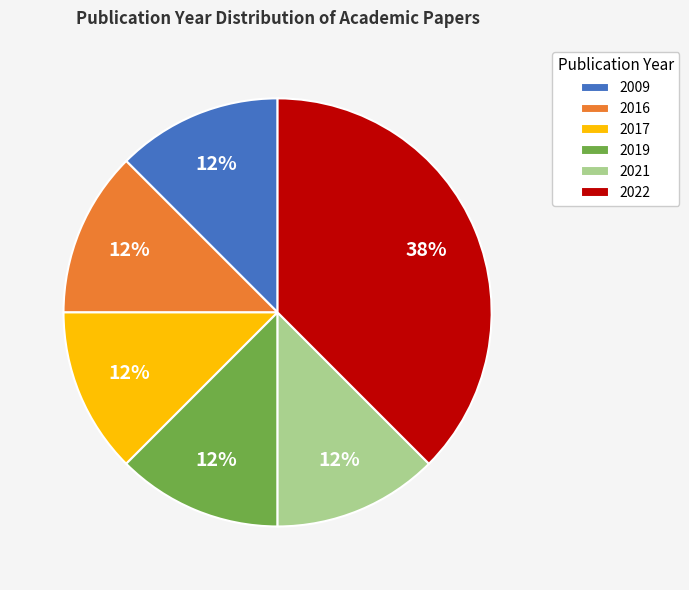

What is the largest slice in the pie chart?

2022